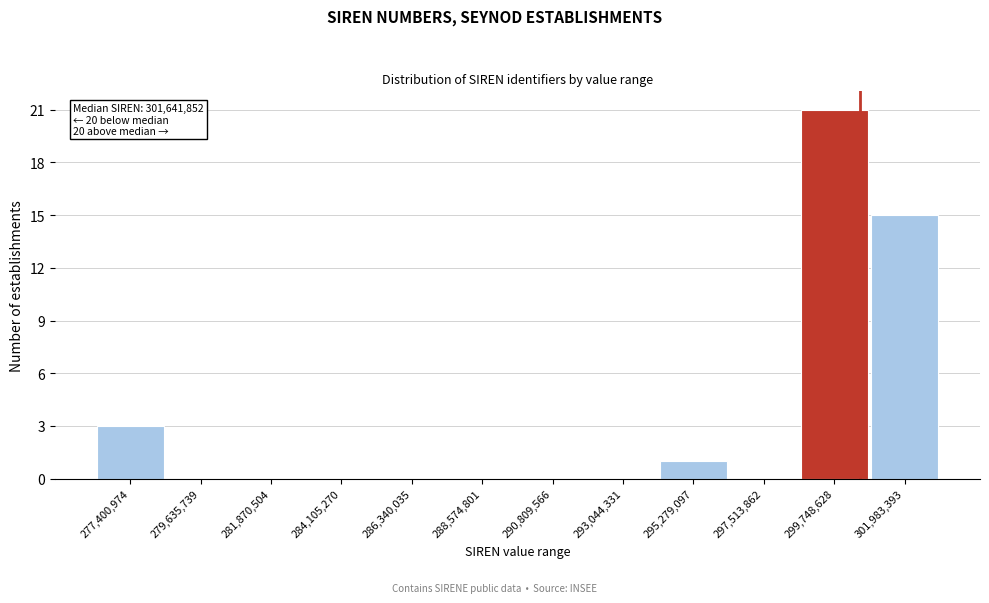

Reading left to right, what are all the values shown in this chart?

277,400,974=3	279,635,739=0	281,870,504=0	284,105,270=0	286,340,035=0	288,574,801=0	290,809,566=0	293,044,331=0	295,279,097=1	297,513,862=0	299,748,628=21	301,983,393=15